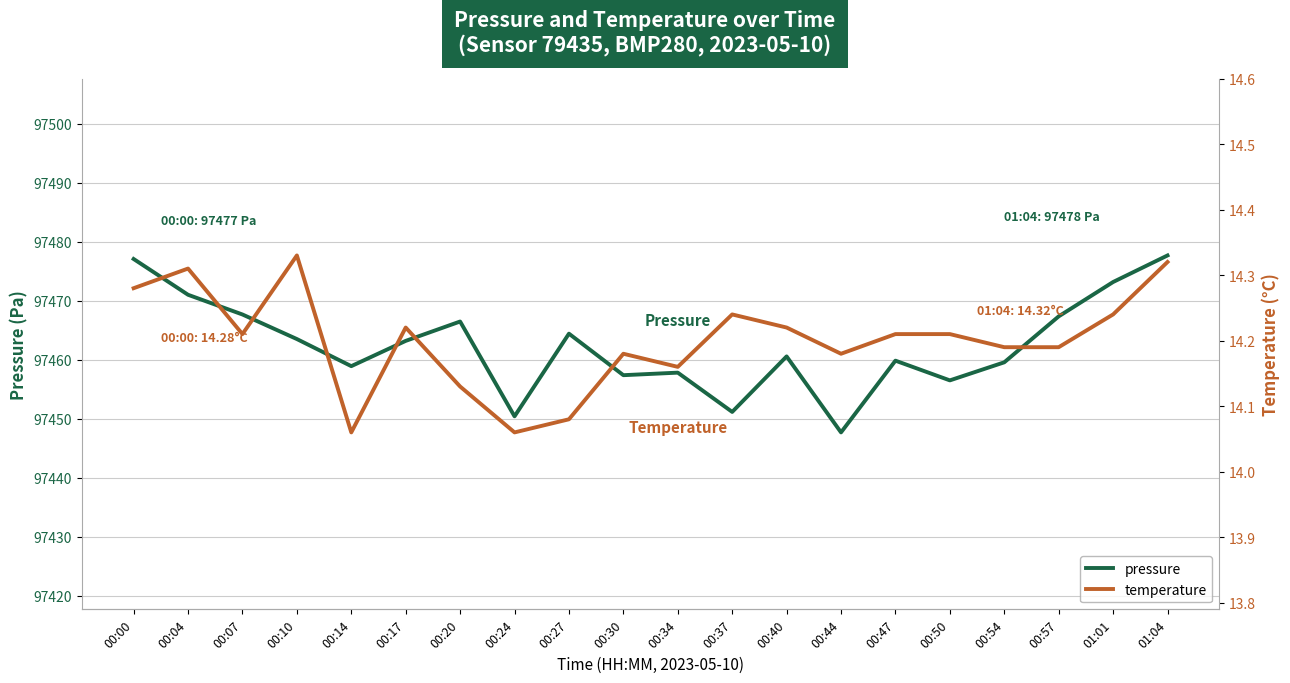

What is the total value across all series at 00:24?

97464.5